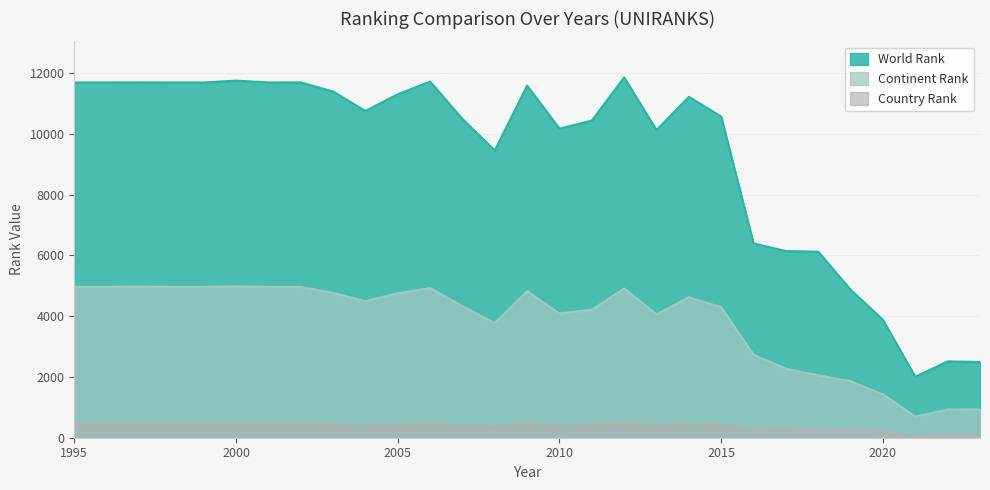

List the series in order of their overall mean, highest first.

World Rank, Continent Rank, Country Rank